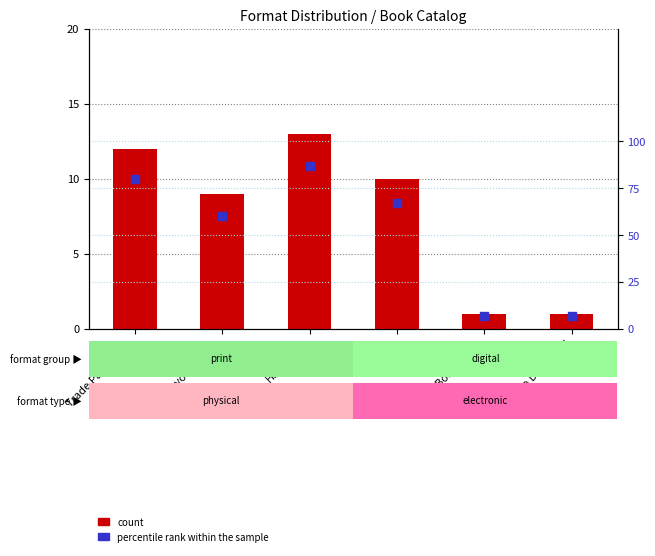

What are all the series names shown in the legend?

count, percentile rank within the sample